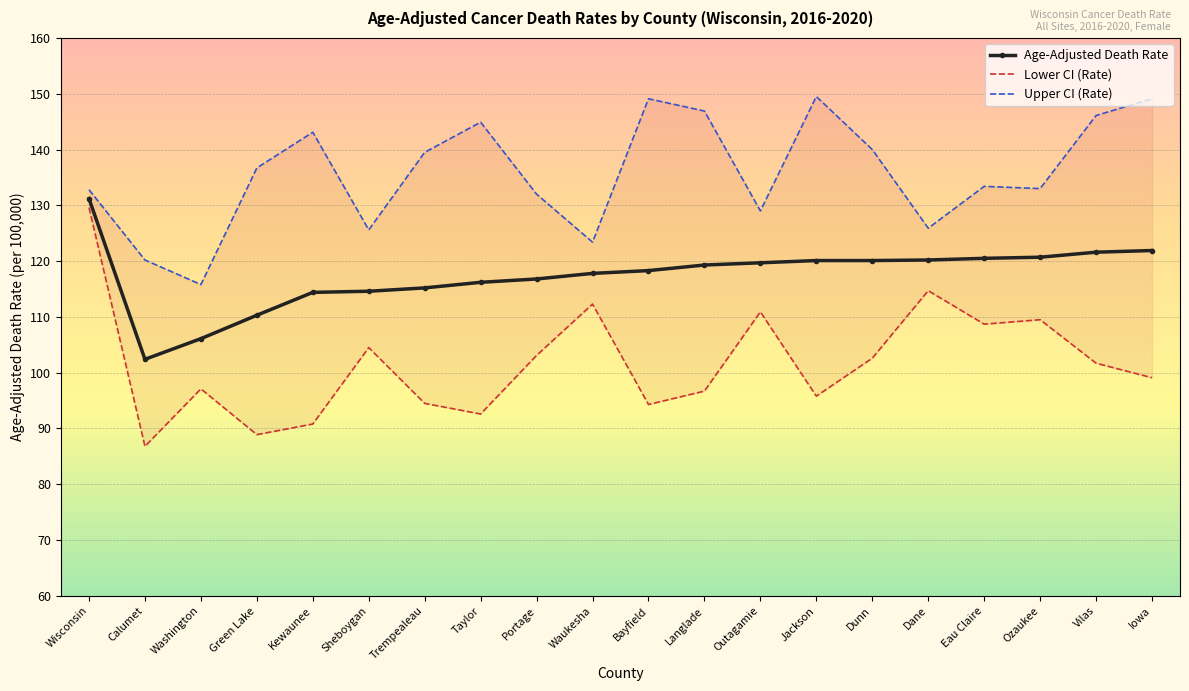

Reading right to left, what are all the values shown in this chart?

Age-Adjusted Death Rate: Iowa=121.9	Vilas=121.6	Ozaukee=120.7	Eau Claire=120.5	Dane=120.2	Dunn=120.1	Jackson=120.1	Outagamie=119.7	Langlade=119.3	Bayfield=118.3	Waukesha=117.8	Portage=116.8	Taylor=116.2	Trempealeau=115.2	Sheboygan=114.6	Kewaunee=114.4	Green Lake=110.3	Washington=106.1	Calumet=102.4	Wisconsin=131.2
Lower CI (Rate): Iowa=99.1	Vilas=101.7	Ozaukee=109.5	Eau Claire=108.7	Dane=114.7	Dunn=102.6	Jackson=95.8	Outagamie=110.9	Langlade=96.7	Bayfield=94.3	Waukesha=112.3	Portage=103.1	Taylor=92.6	Trempealeau=94.5	Sheboygan=104.5	Kewaunee=90.8	Green Lake=88.9	Washington=97.1	Calumet=86.8	Wisconsin=129.6
Upper CI (Rate): Iowa=149.1	Vilas=146.1	Ozaukee=133.0	Eau Claire=133.4	Dane=125.9	Dunn=140.0	Jackson=149.5	Outagamie=129.0	Langlade=146.9	Bayfield=149.1	Waukesha=123.4	Portage=132.0	Taylor=144.9	Trempealeau=139.5	Sheboygan=125.6	Kewaunee=143.1	Green Lake=136.7	Washington=115.8	Calumet=120.2	Wisconsin=132.8